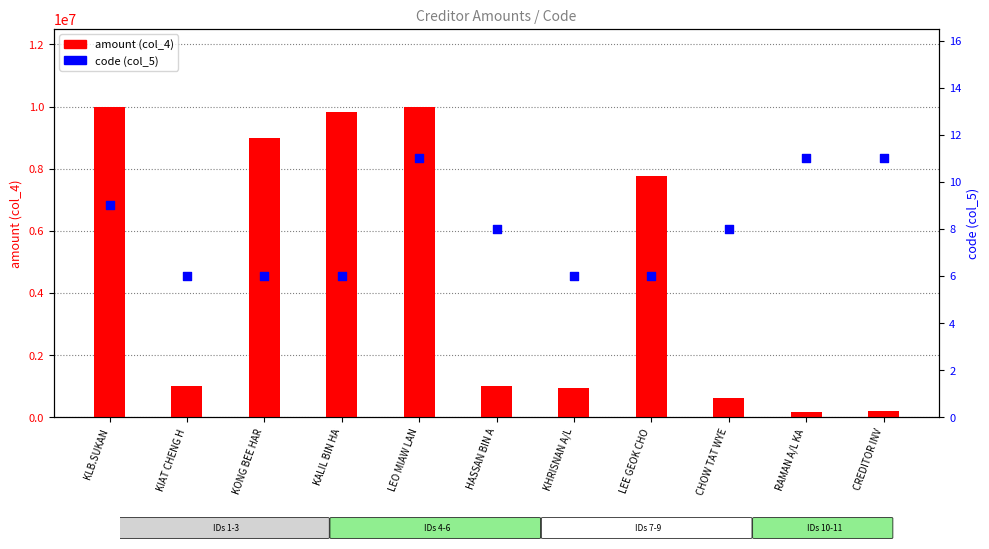

What are all the series names shown in the legend?

amount (col_4), code (col_5)